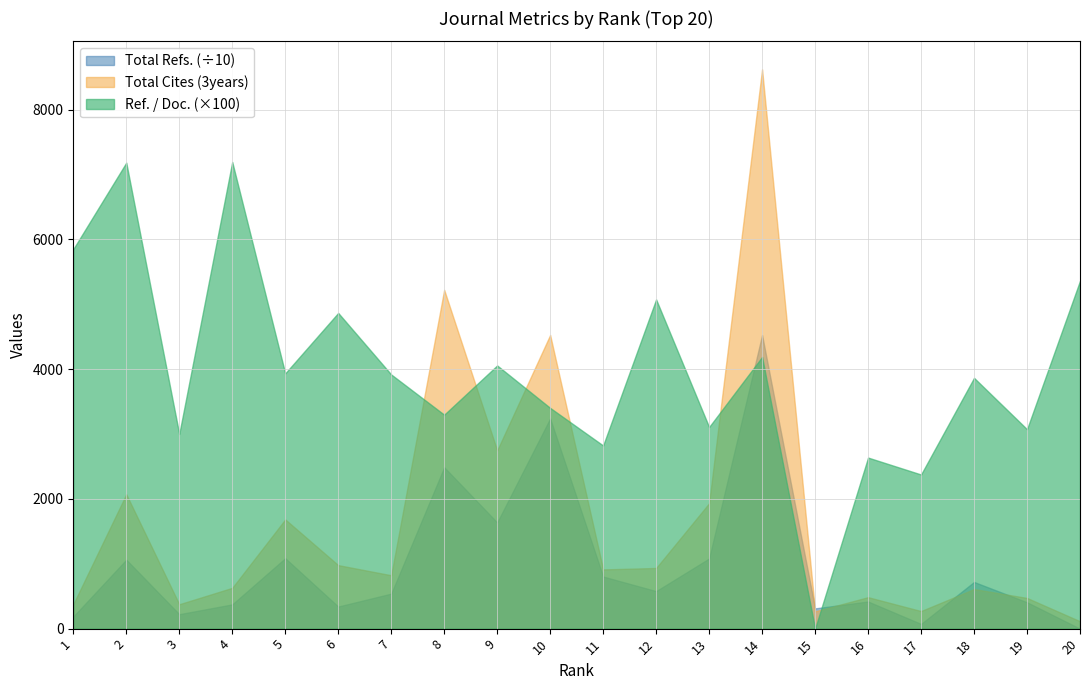

True or false: Ref. / Doc. has a value of 39.2 at 7.

True